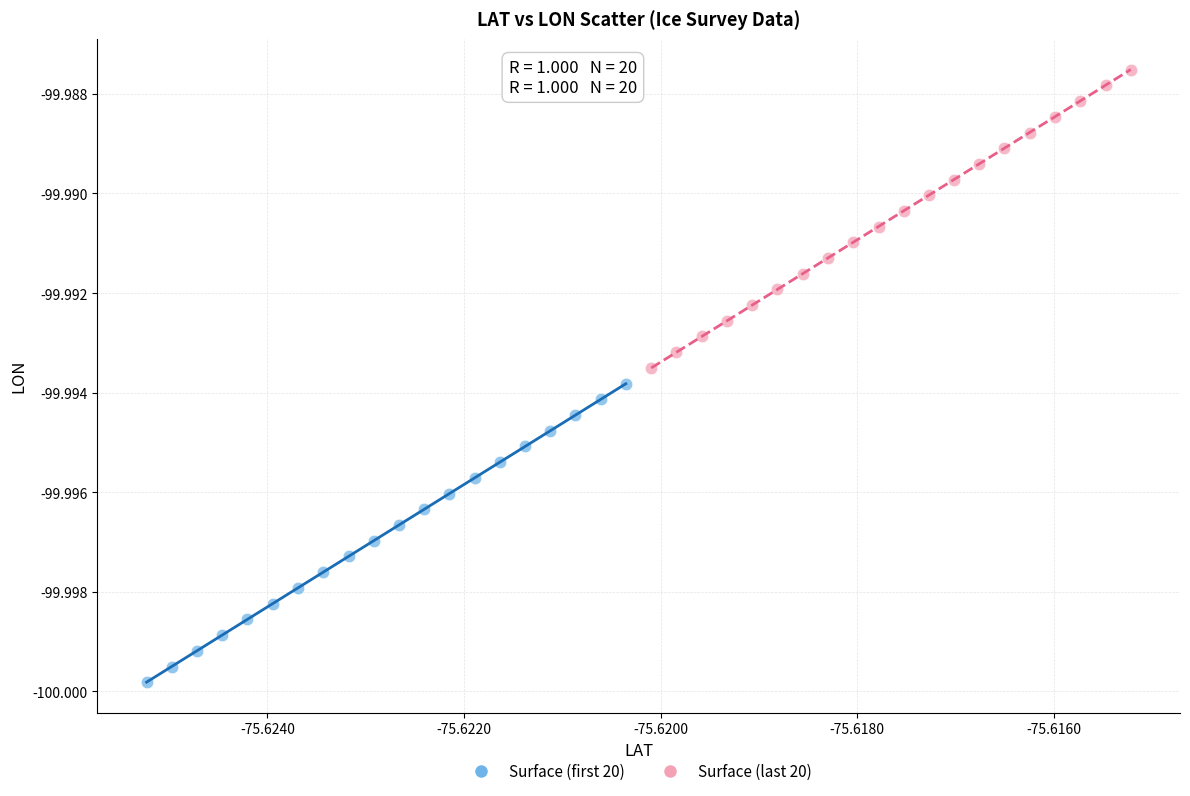

What are all the series names shown in the legend?

Surface (first 20), Surface (last 20)